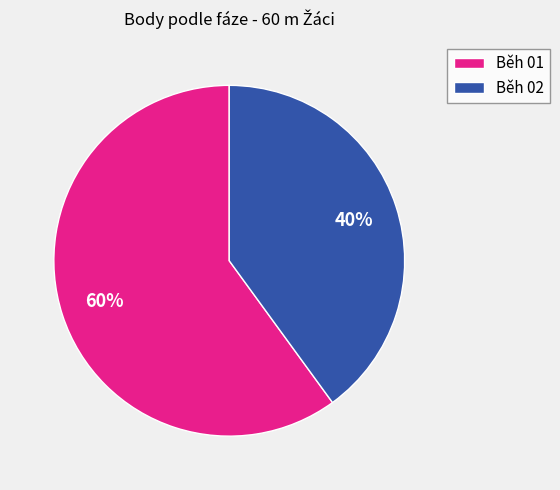

How many slices are in this pie chart?

2